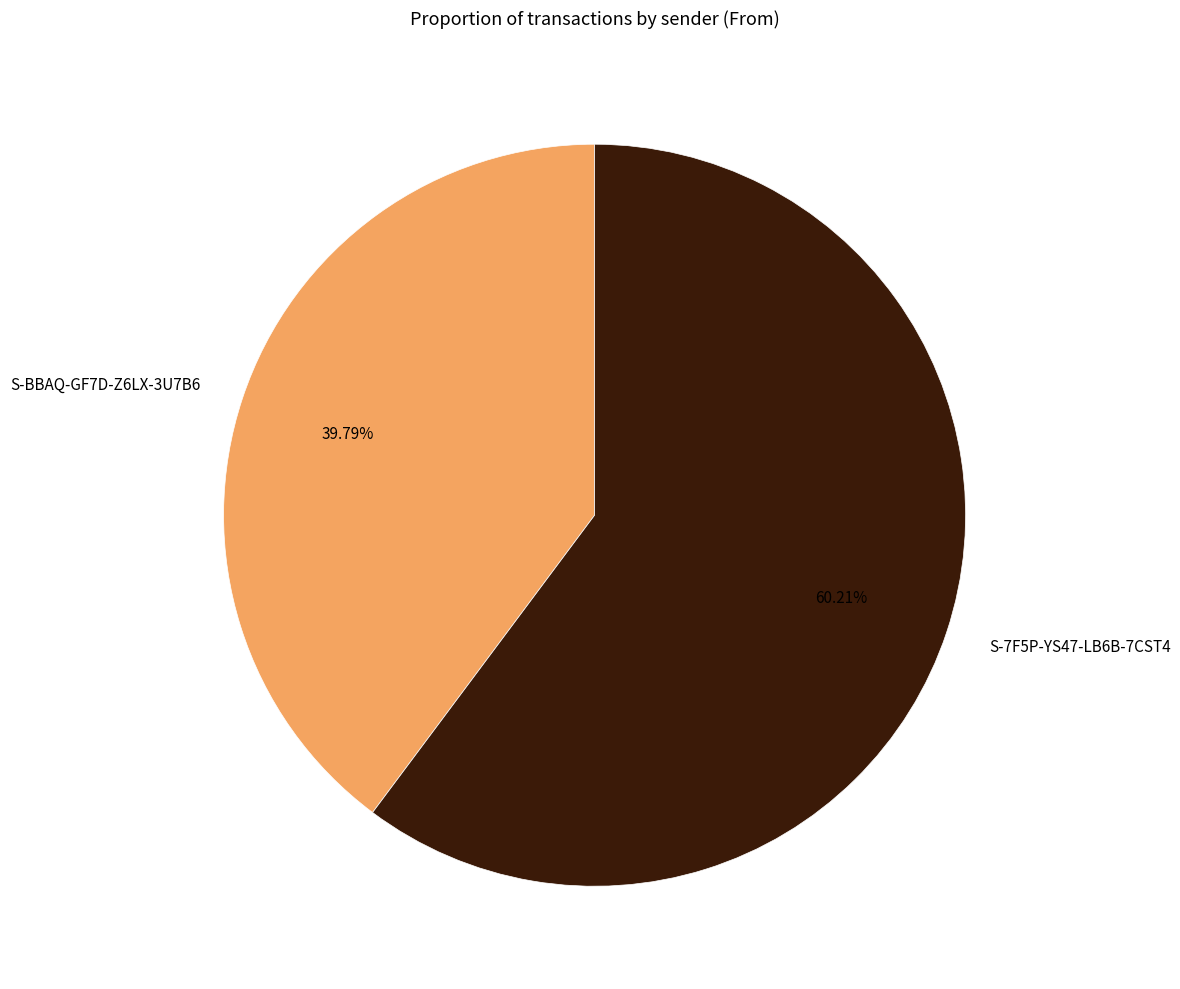

Does any single category account for the majority?

Yes